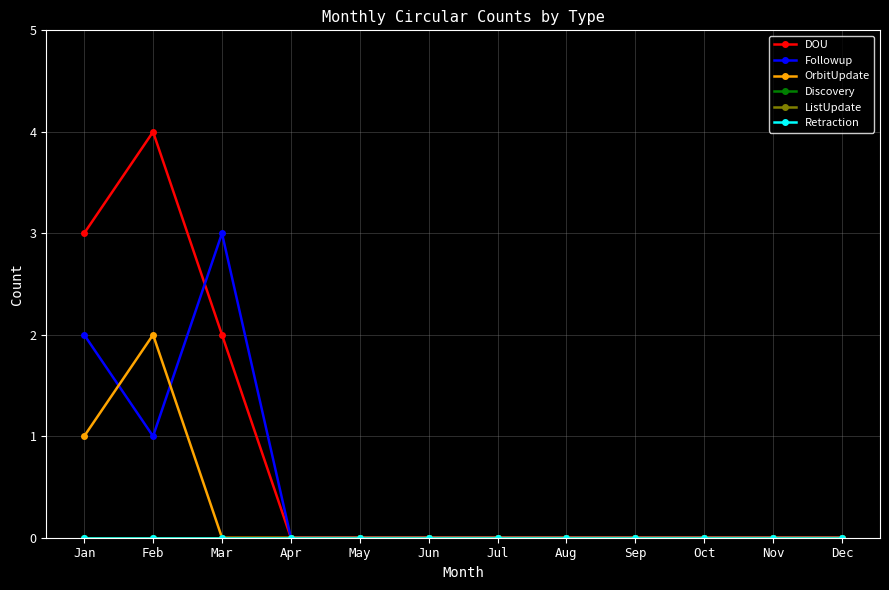

Which series changed the most between May and Jul?

DOU